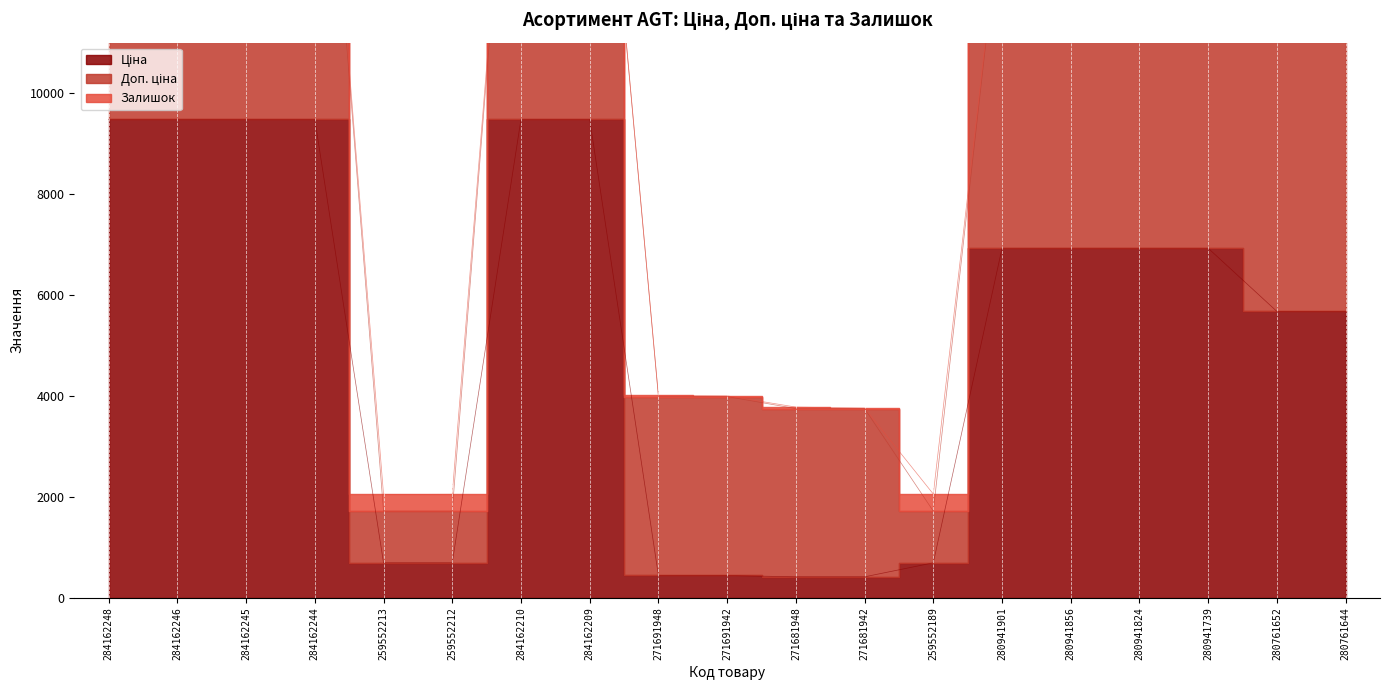

What is the difference between the second highest and second lowest values in the Ціна series?

9063.5